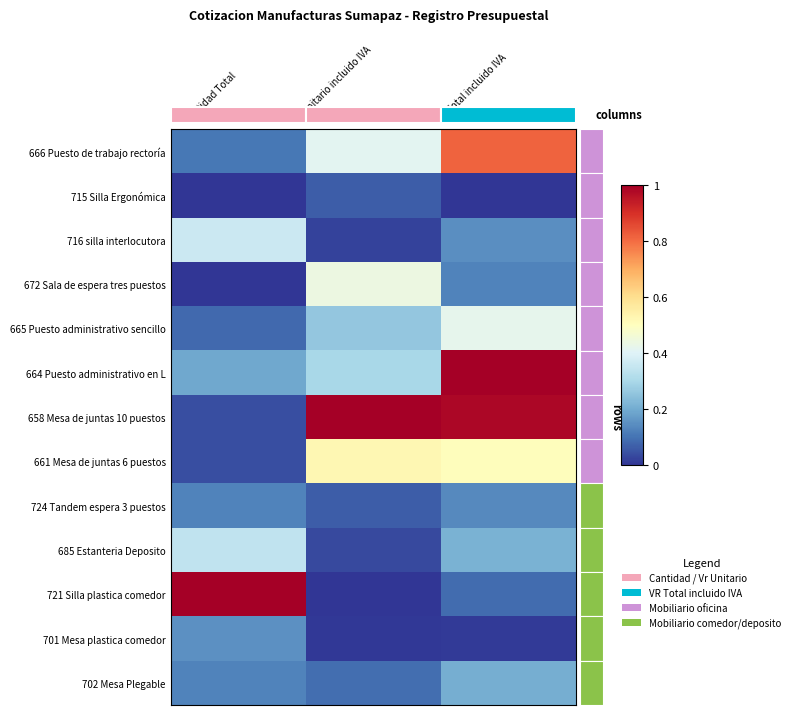

The 701 Mesa plastica comedor series shows 0.0 at VR Total incluido IVA. True or false?

False